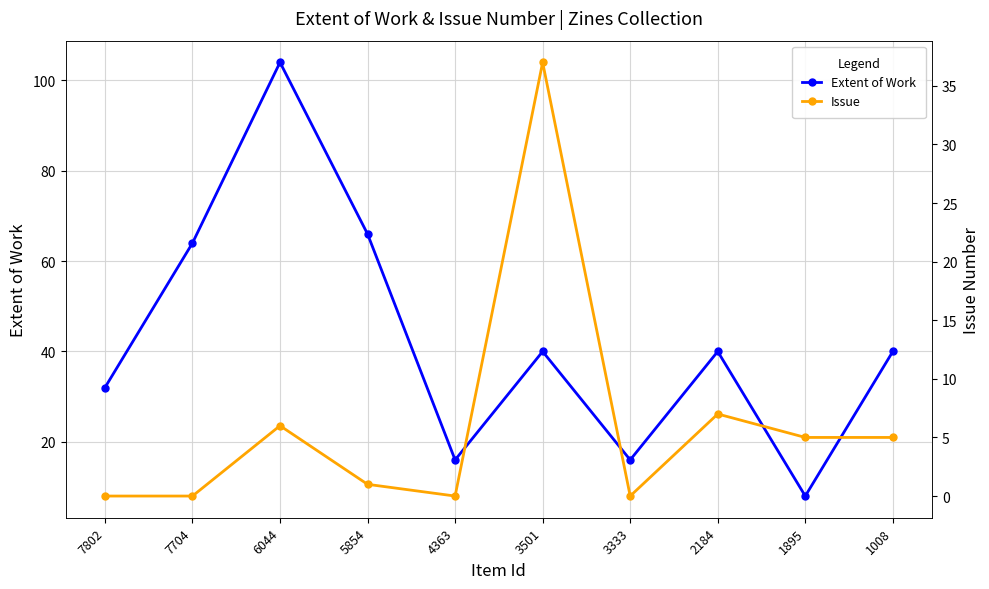

True or false: Extent of Work has more than 1 points higher than both neighbors.

True